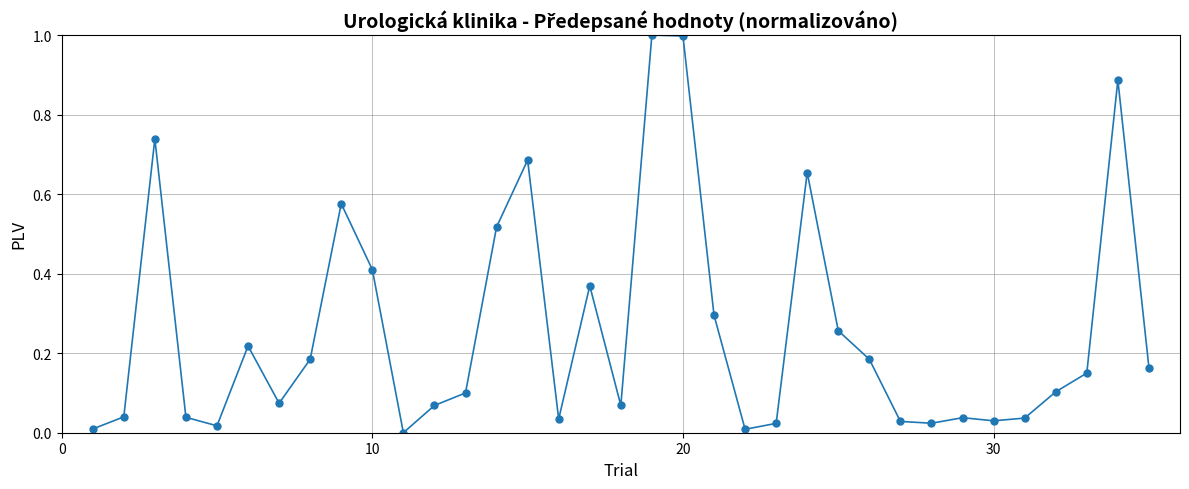

What is the difference between the maximum and minimum values?

1.0